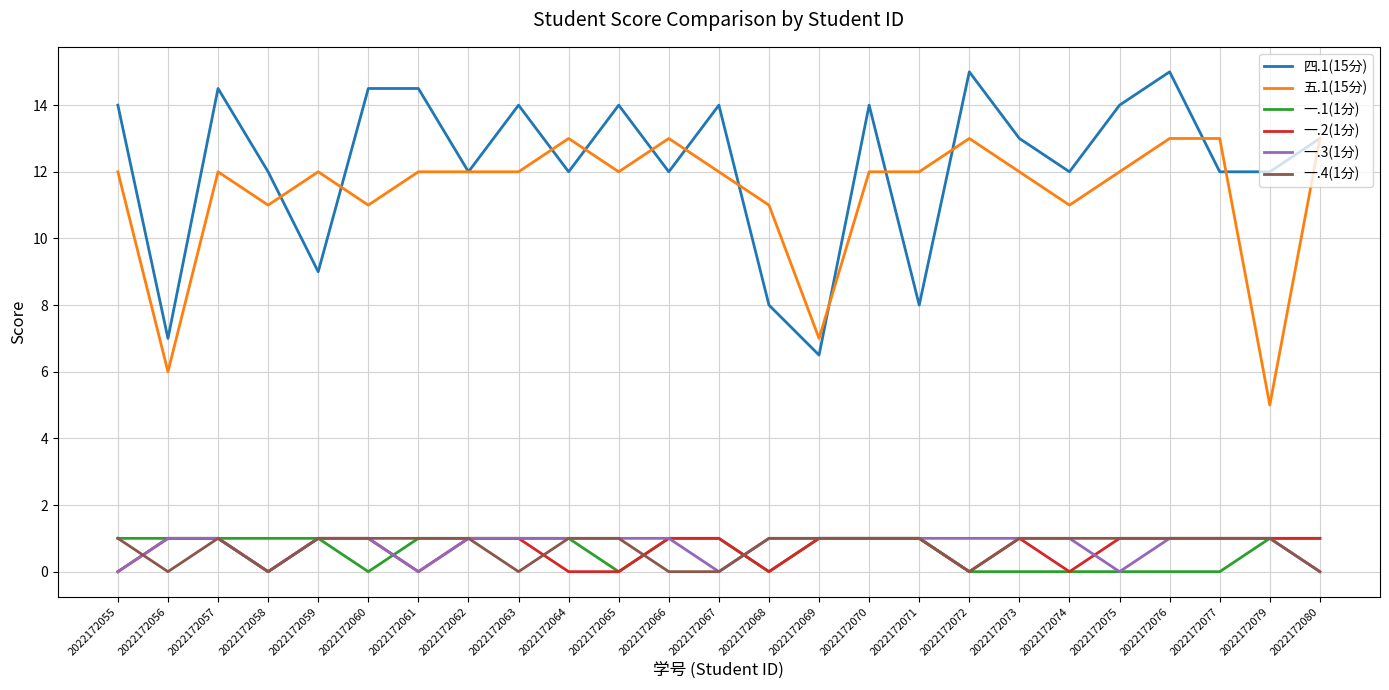

What is the spread (max minus min) of values at 2022172073?

13.0